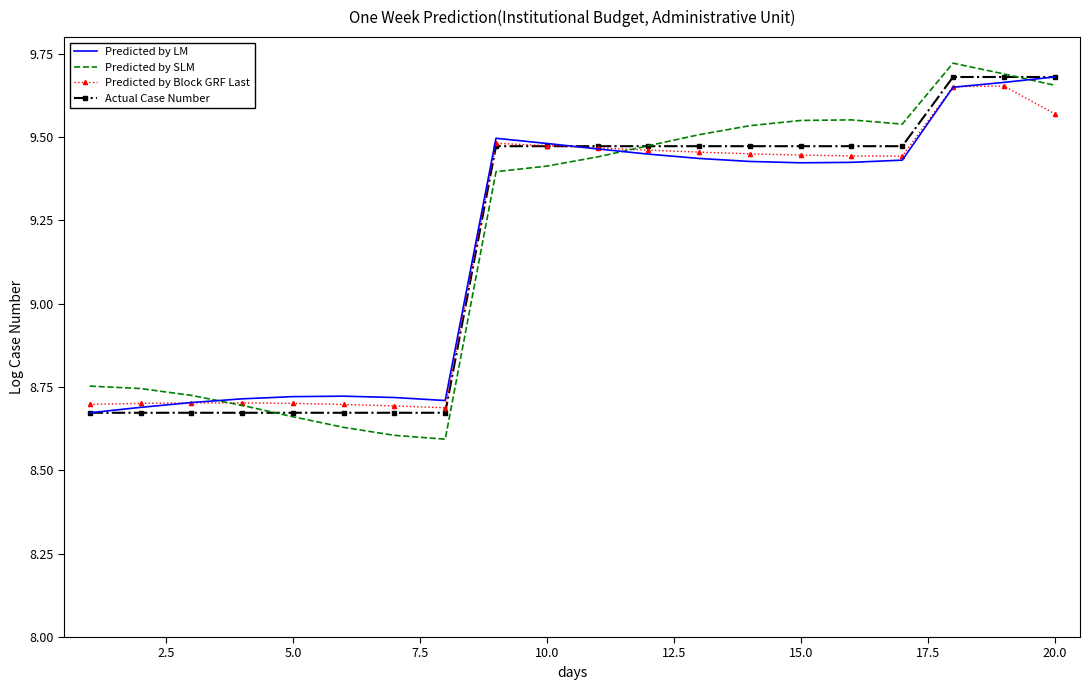

Which series has the widest spread of values?

Predicted by SLM